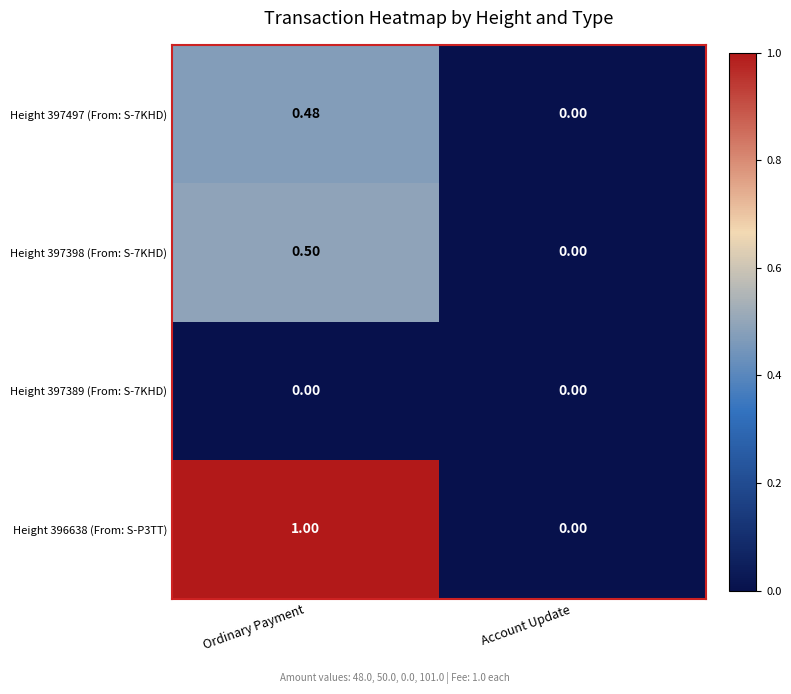

Where is Height 397497 (From: S-7KHD) nearest to the value 0?

Account Update